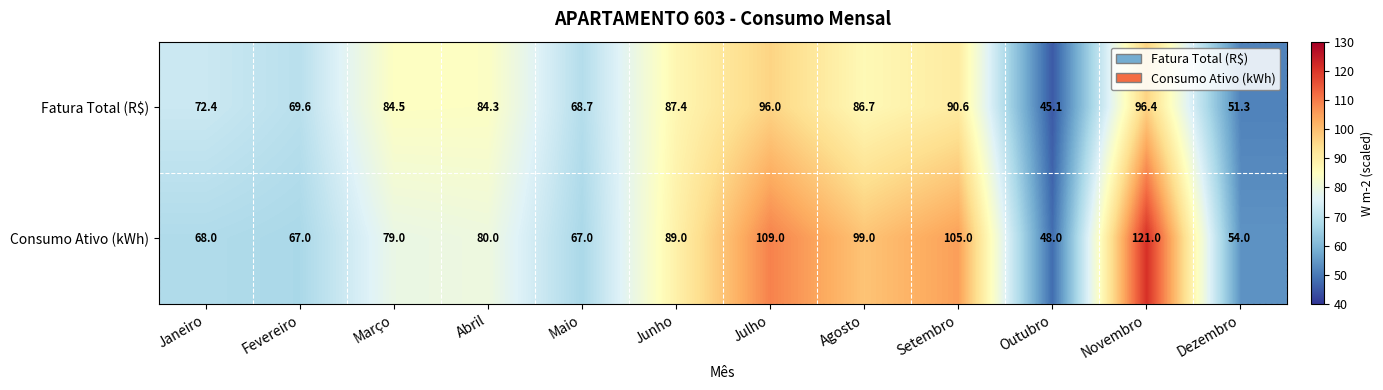

Rank the series at Abril from highest to lowest value.

Fatura Total (R$), Consumo Ativo (kWh)